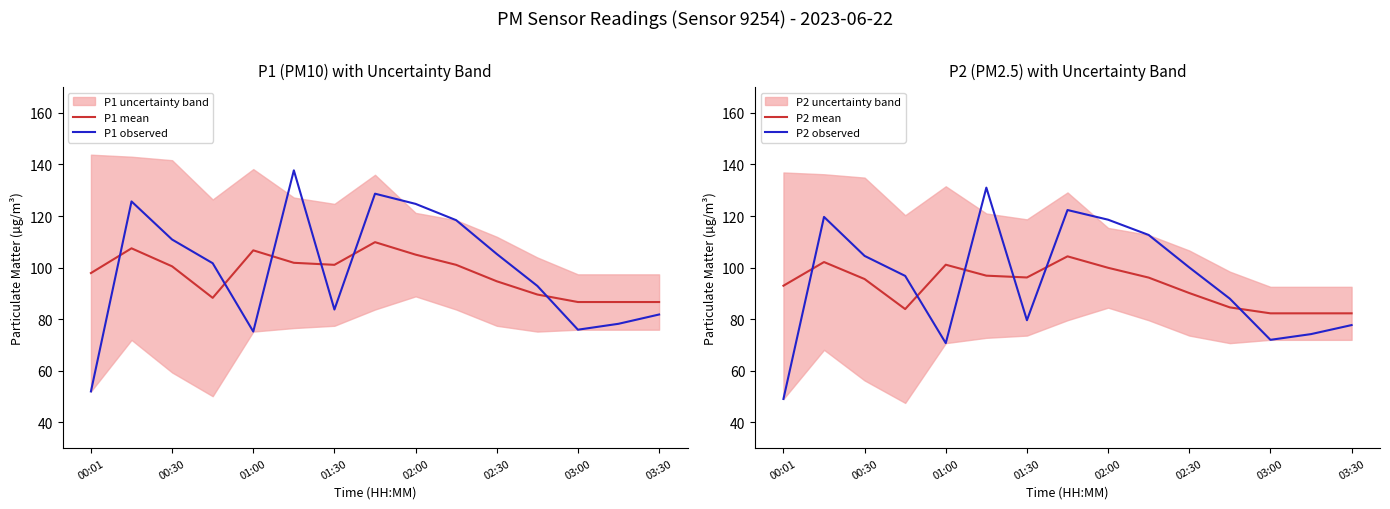

True or false: P2 mean and P1 mean intersect in this chart.

False